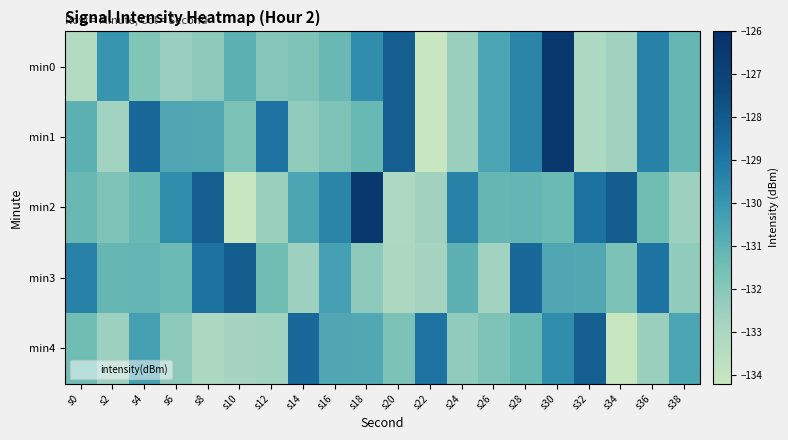

What is the spread (max minus min) of values at s14?

4.0